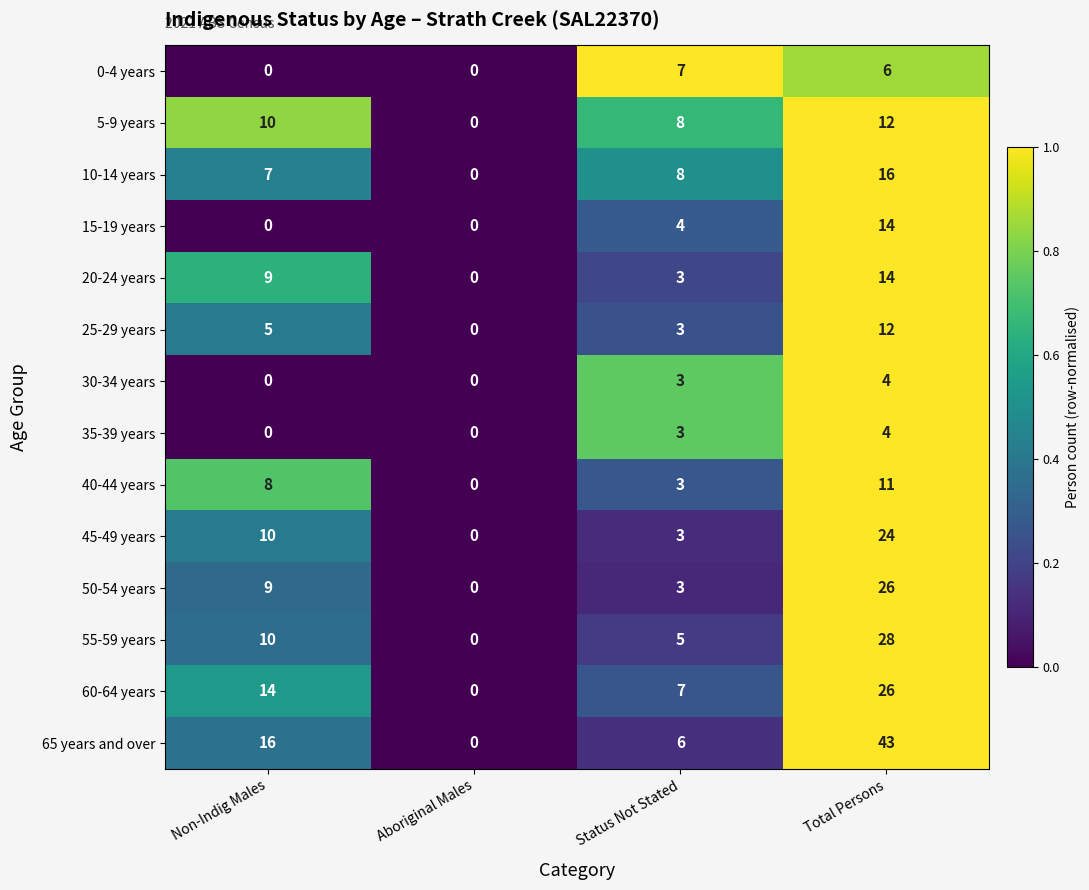

Which series has the largest total across all categories?

65 years and over